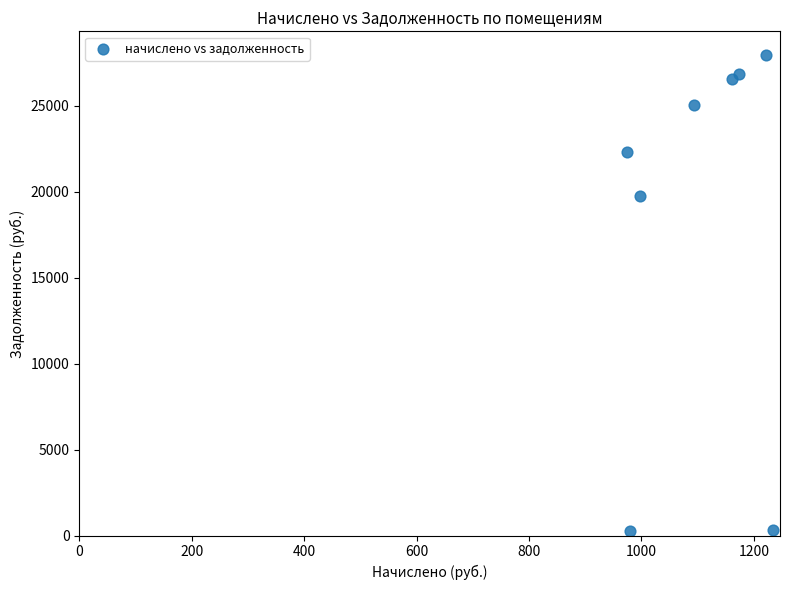

What Y value in the scatter plot is closest to 14101?

19765.5